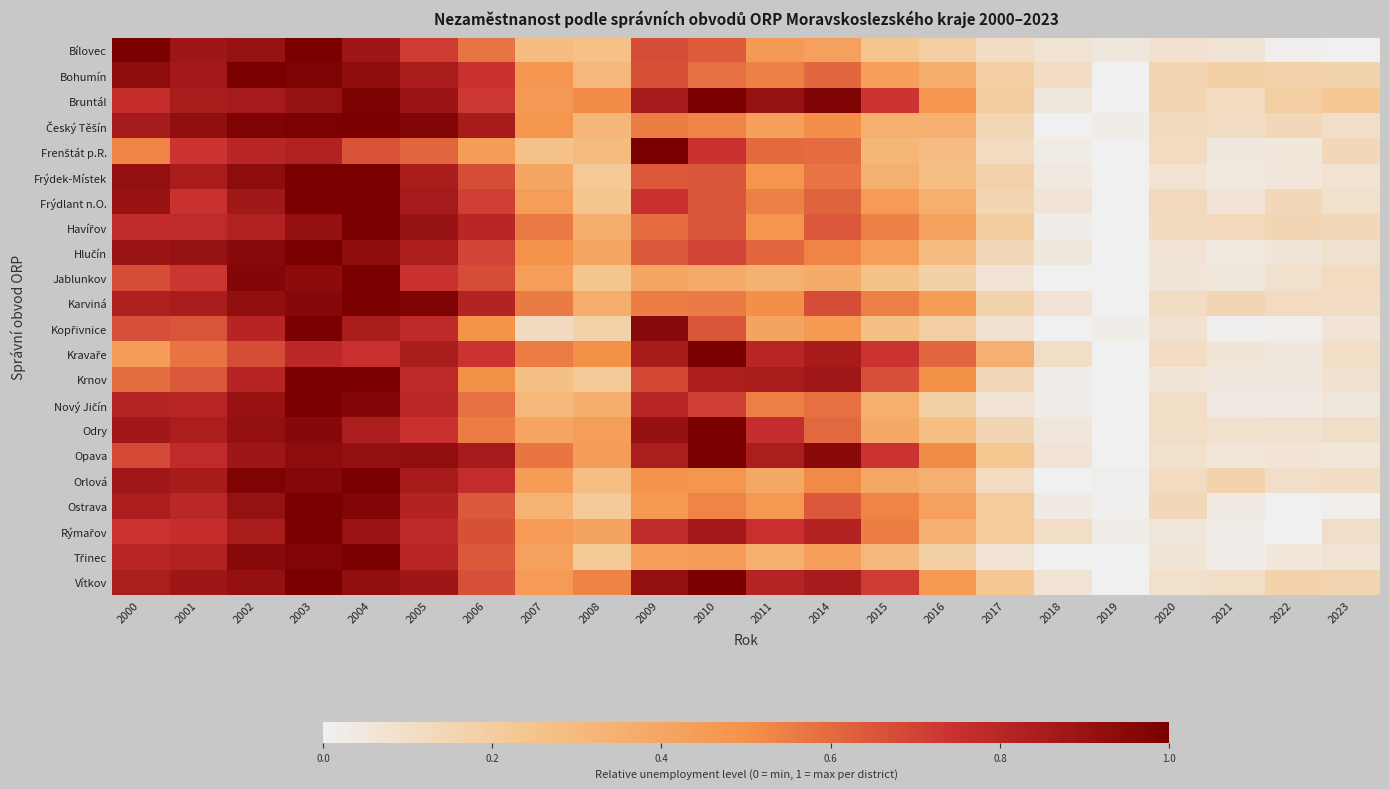

At 2014, list the series in order from smallest to largest.

Jablunkov, Bílovec, Třinec, Kopřivnice, Český Těšín, Orlová, Hlučín, Frýdek-Místek, Nový Jičín, Frenštát p.R., Odry, Bohumín, Frýdlant n.O., Ostrava, Havířov, Karviná, Rýmařov, Kravaře, Vítkov, Krnov, Opava, Bruntál